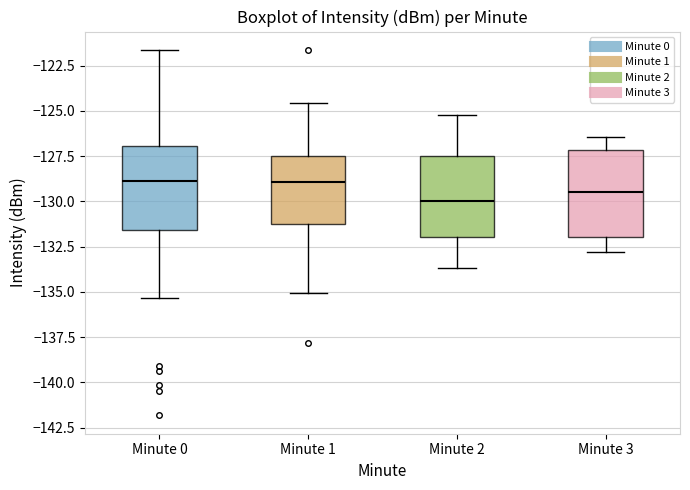

Reading left to right, transcribe this box plot: for each box, give where its median line is, the range the box spans, and where its two whiskers end, as read against the y-axis. The values are not printed on the chart, so give them approximately, as read against the axis.

Minute 0: median -129.0, box -131.5 to -127.0, whiskers -135.5 to -121.5
Minute 1: median -129.0, box -131.0 to -127.5, whiskers -135.0 to -124.5
Minute 2: median -130.0, box -132.0 to -127.5, whiskers -133.5 to -125.0
Minute 3: median -129.5, box -132.0 to -127.0, whiskers -133.0 to -126.5